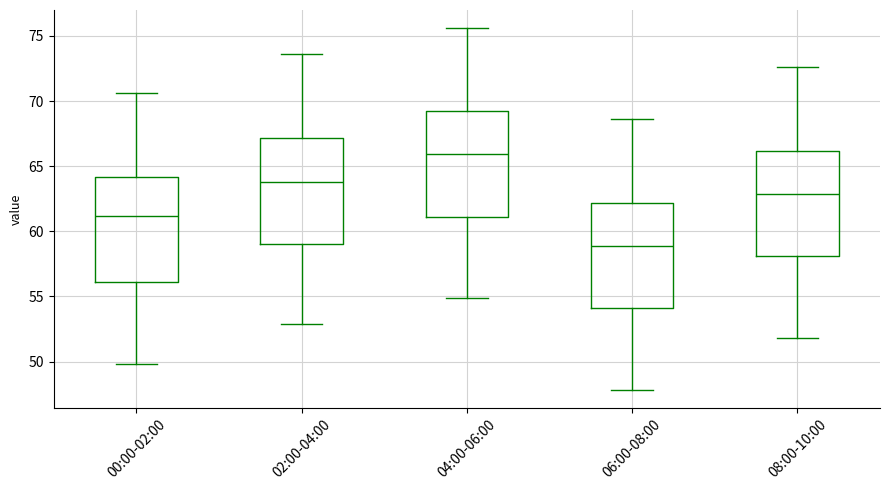

Reading left to right, read every box against the y-axis: the position of its median line, the range the box covers, and the ends of its whiskers. The values are not printed on the chart, so give them approximately, as read against the axis.

00:00-02:00: median 61.0, box 56.0 to 64.0, whiskers 50.0 to 70.5
02:00-04:00: median 64.0, box 59.0 to 67.0, whiskers 53.0 to 73.5
04:00-06:00: median 66.0, box 61.0 to 69.0, whiskers 55.0 to 75.5
06:00-08:00: median 59.0, box 54.0 to 62.0, whiskers 48.0 to 68.5
08:00-10:00: median 63.0, box 58.0 to 66.0, whiskers 52.0 to 72.5